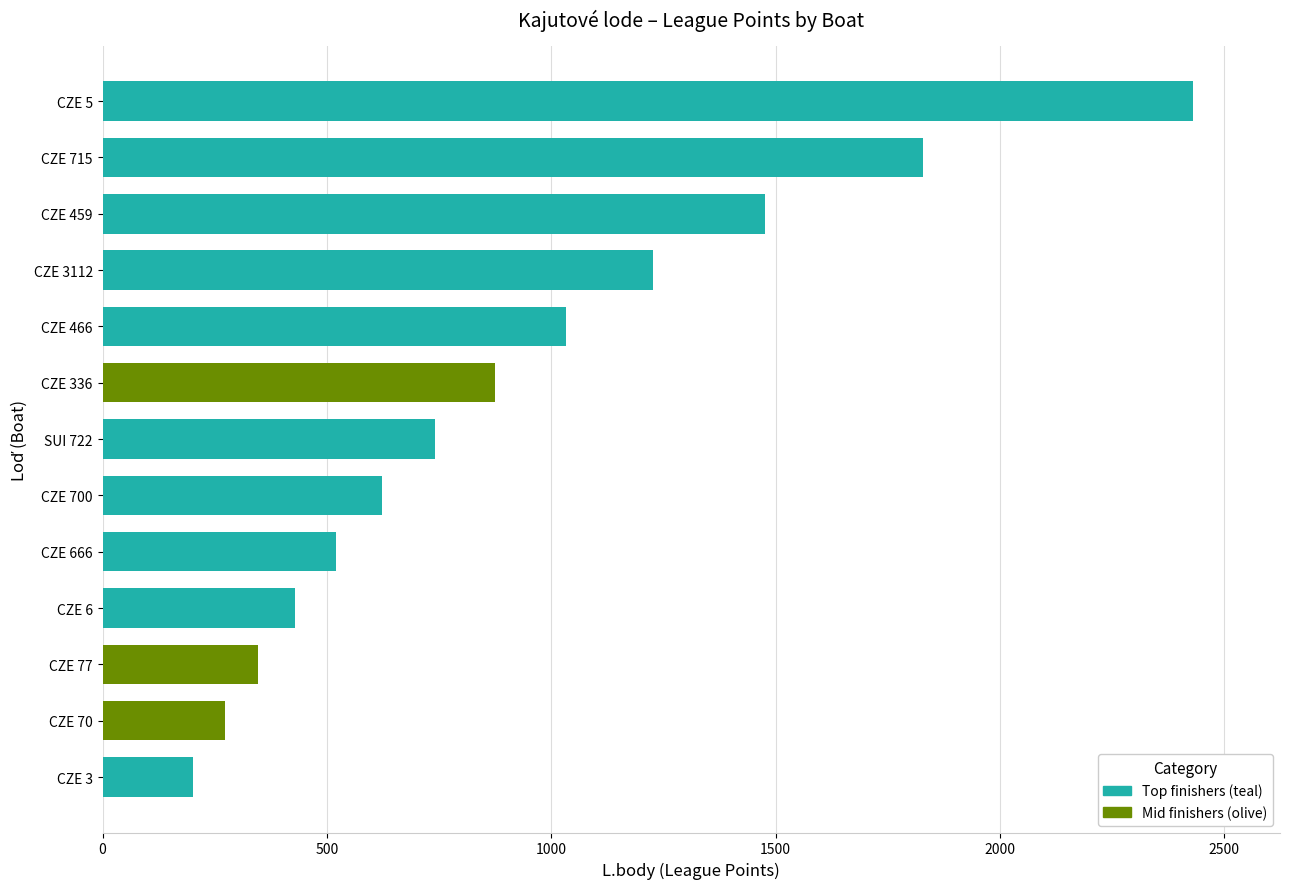

Reading left to right, list all the values displayed in this chart.

2430	1828	1476	1226	1032	874	740	624	521	430	347	272	202